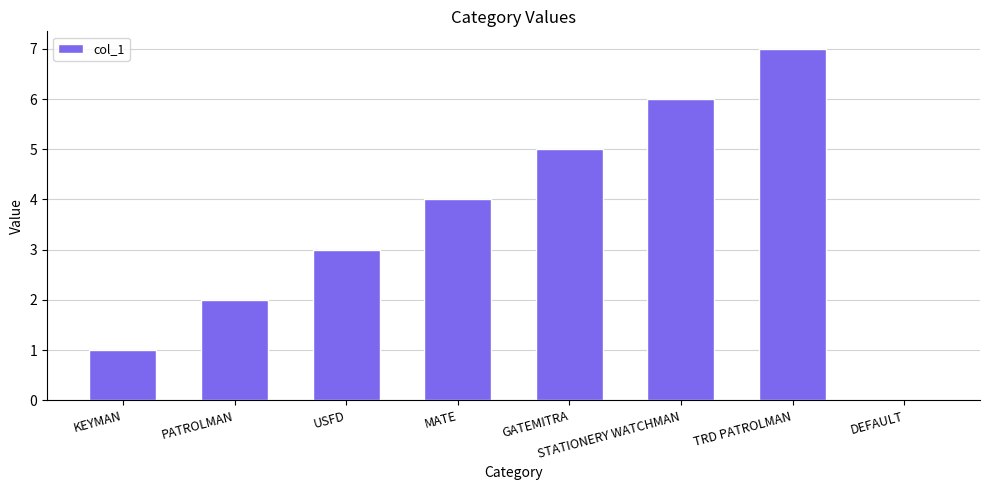

What is the average value?

4